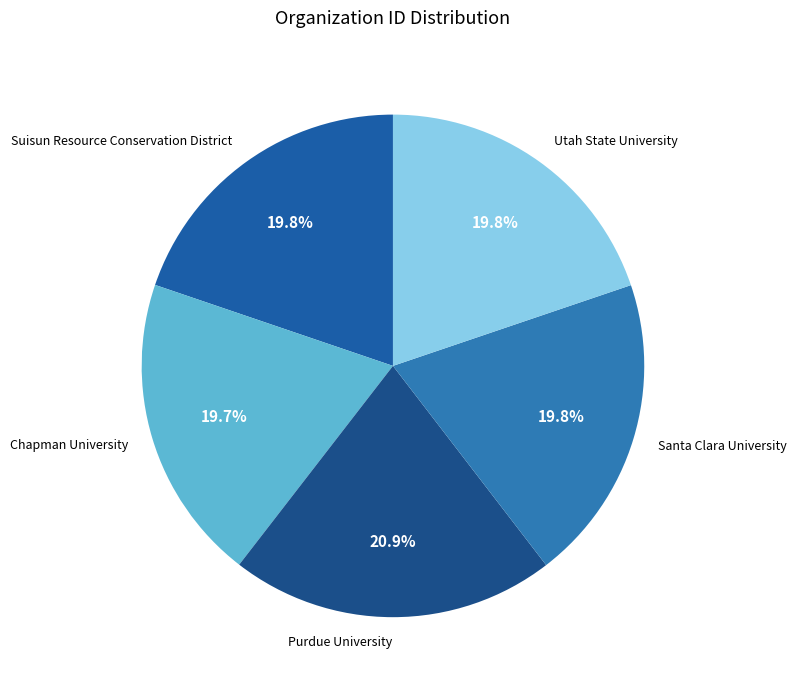

To the nearest percent, what is the combined percentage of Santa Clara University and Suisun Resource Conservation District?

40%